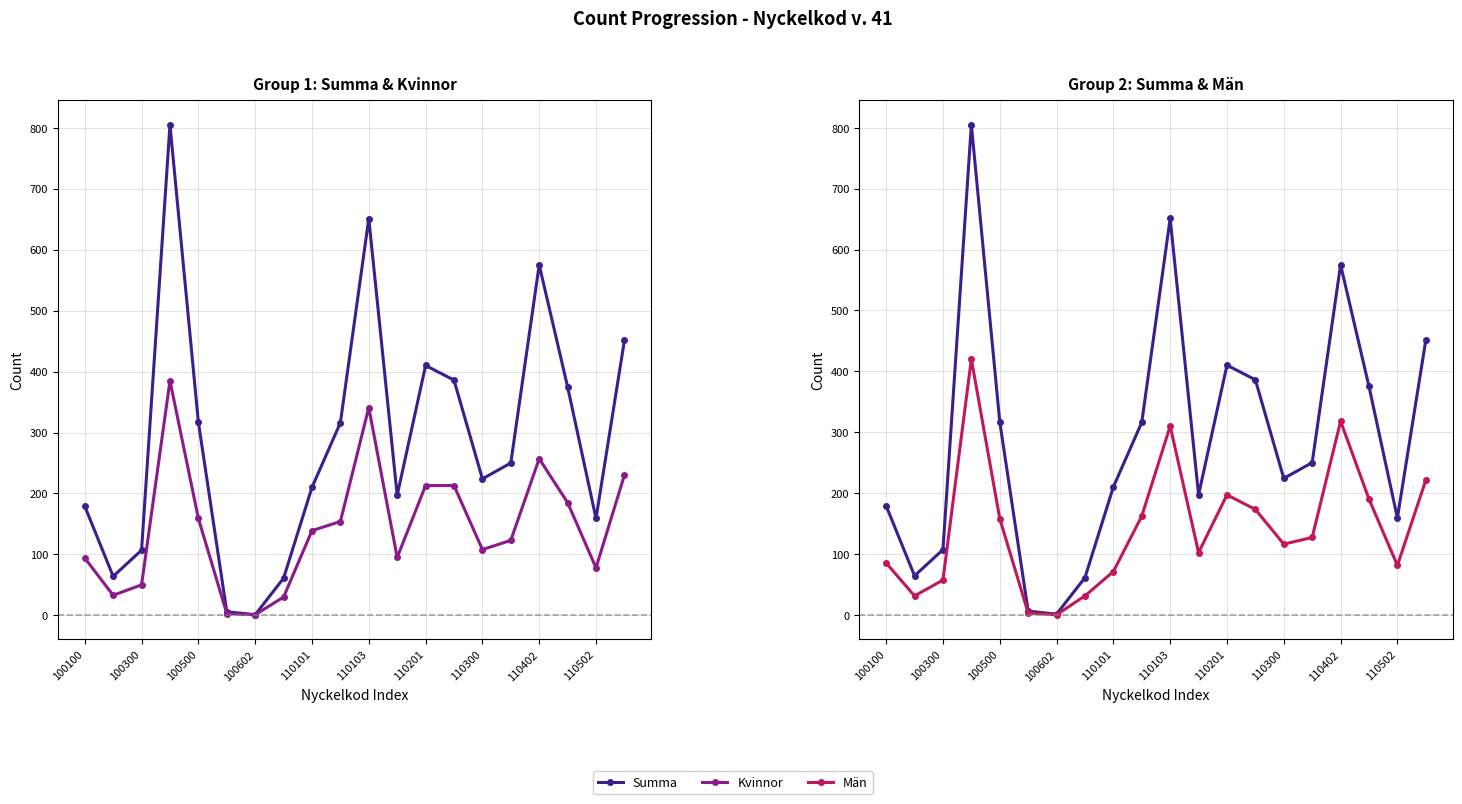

Is the value of Män at 100500 greater than the value of Kvinnor at 19?

No